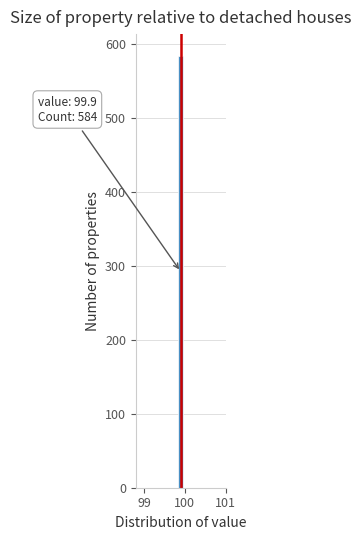

Read against the x-axis, roughly where is the centre of the tallest bar?

99.9